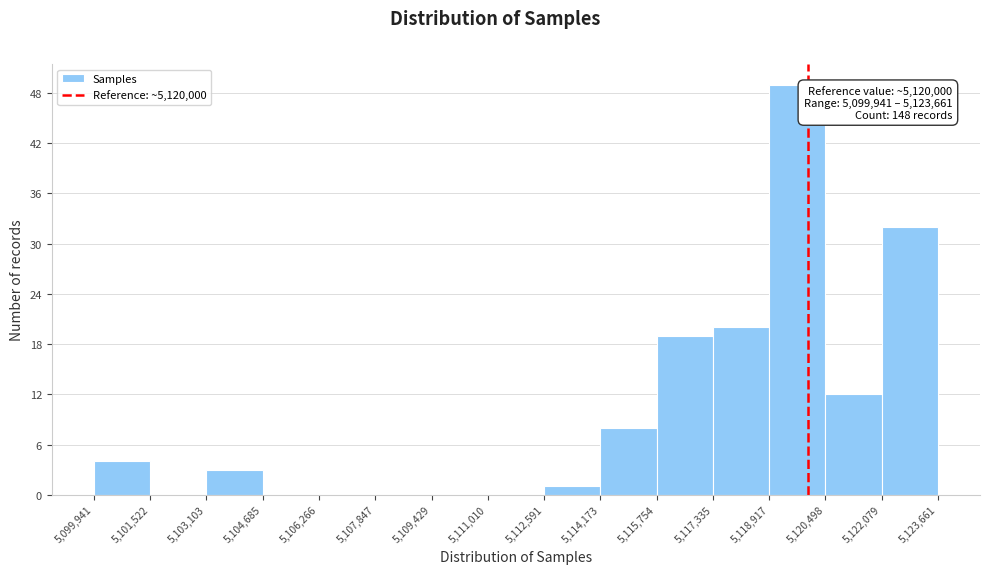

Over which range of the x-axis is the bar tallest?

5,118,917 to 5,120,498